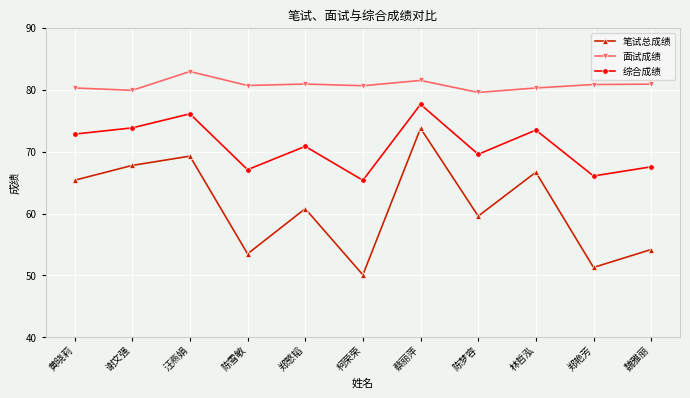

Is the value of 笔试总成绩 at 林哲泓 greater than the value of 综合成绩 at 蔡丽萍?

No